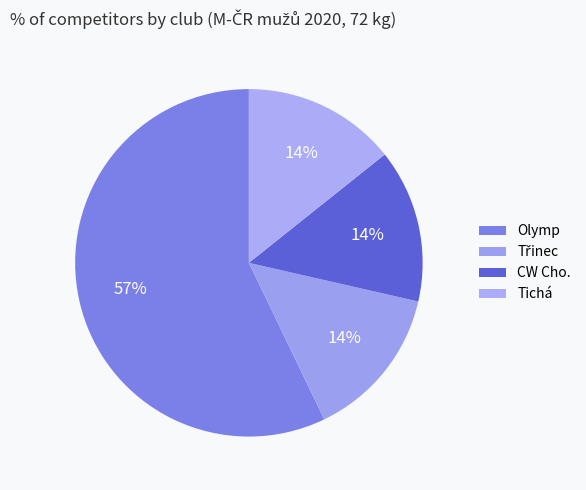

How many segments does this pie chart have?

4